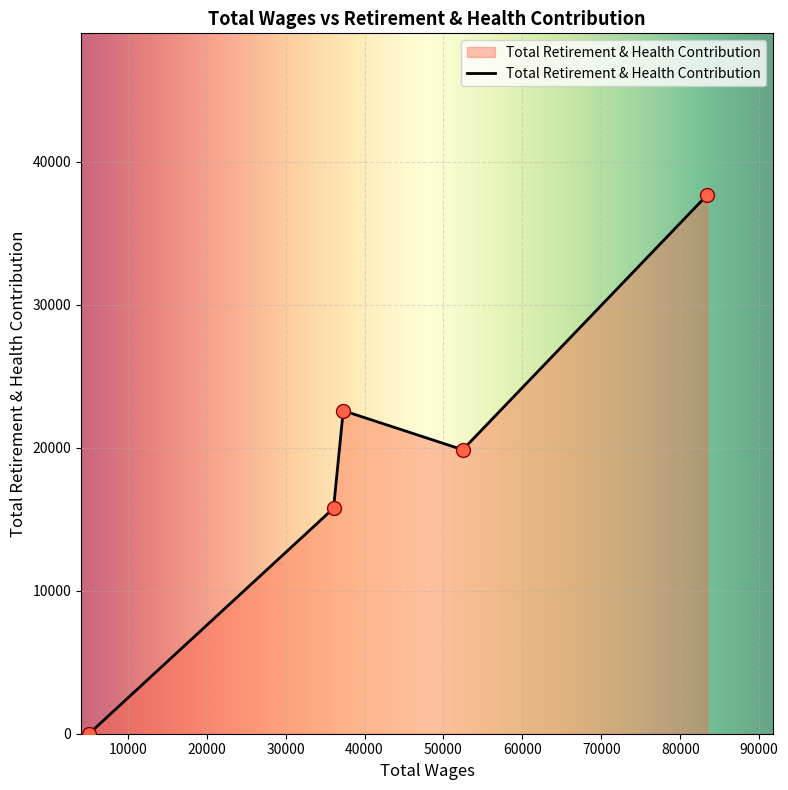

What is the greatest value displayed?

37693